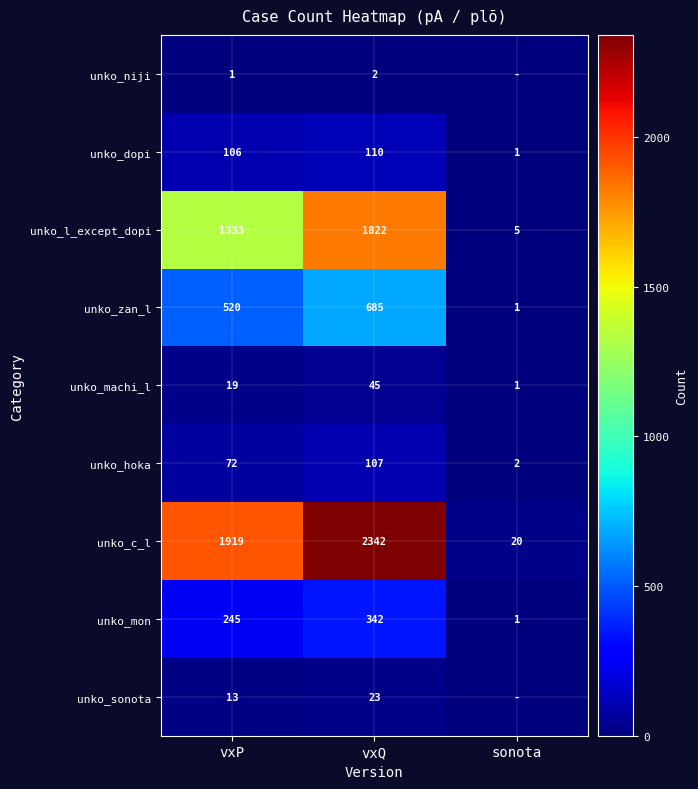

Rank the categories by unko_hoka value from lowest to highest.

sonota, vxP, vxQ